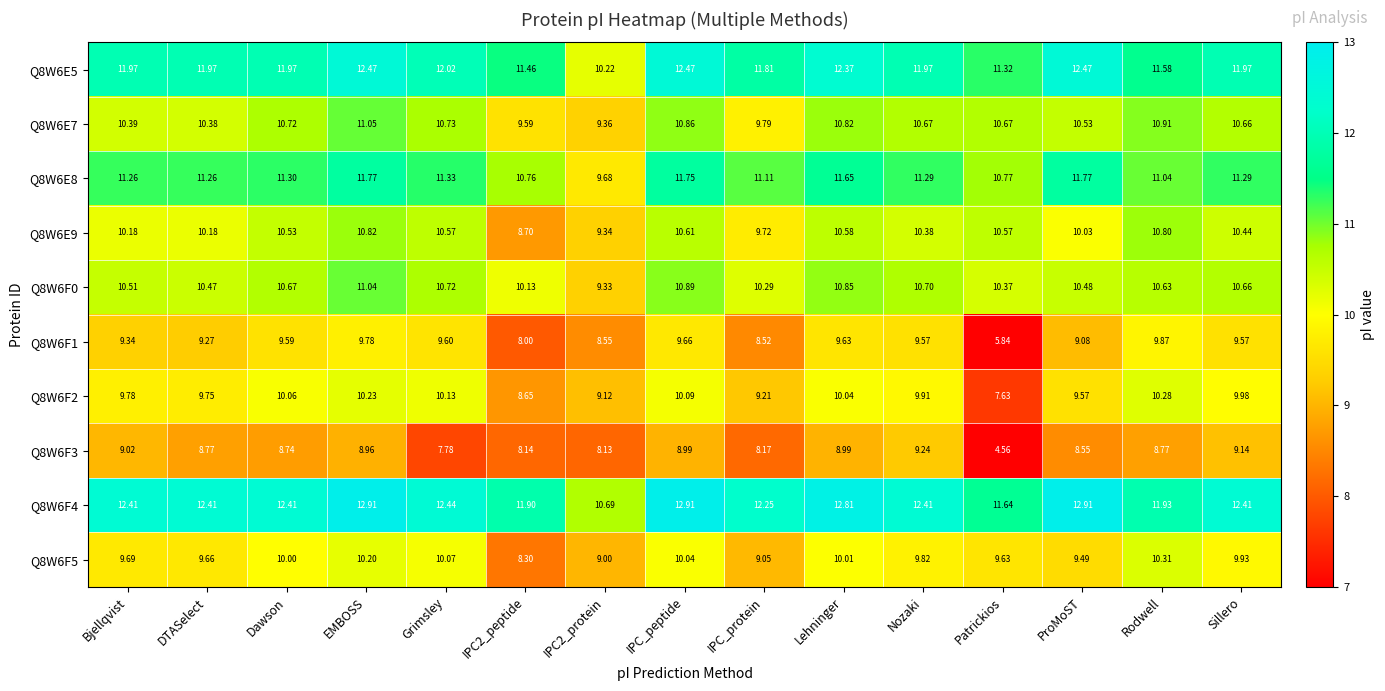

Which label corresponds to the smallest value in the chart?

Patrickios